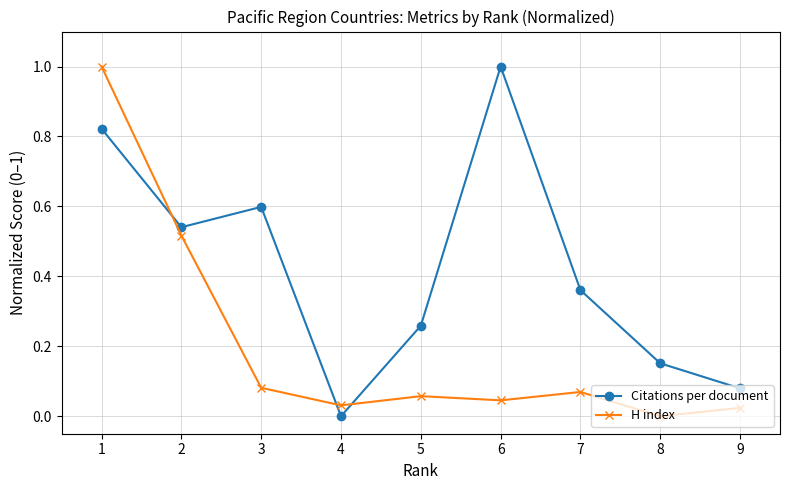

Rank the categories by Citations per document value from highest to lowest.

6, 1, 3, 2, 7, 5, 8, 9, 4